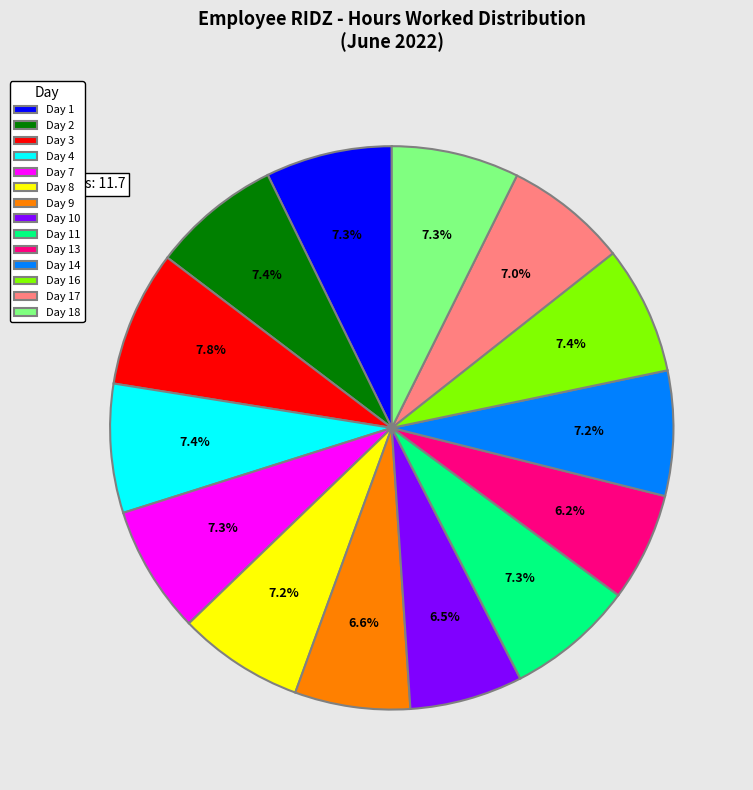

Count the number of slices in the pie.

14